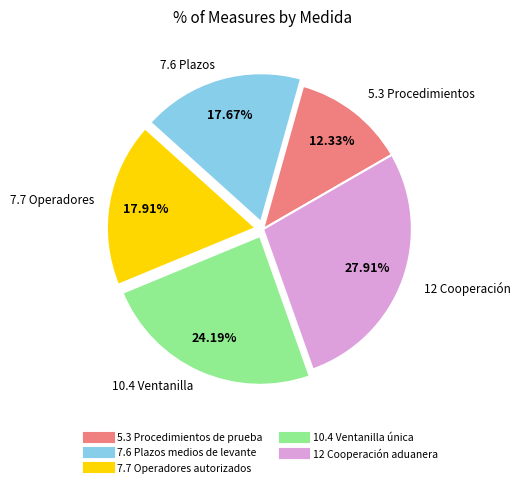

How much of the chart is everything except 5.3 Procedimientos de prueba?

87.7%